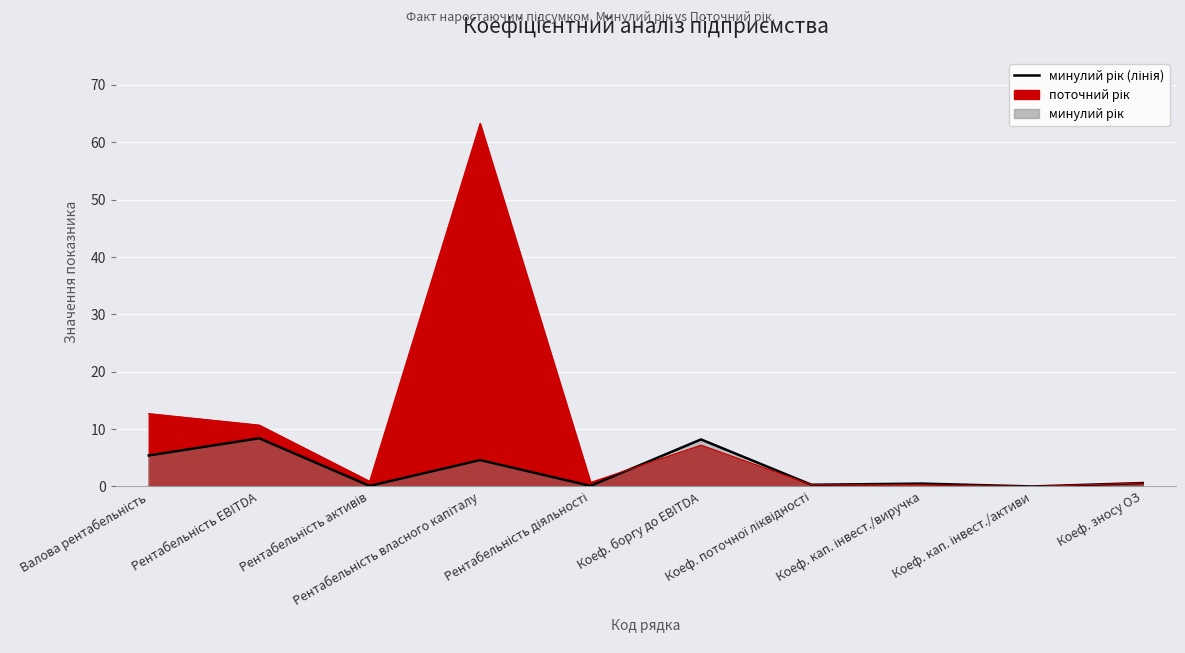

How many values are above zero?

9